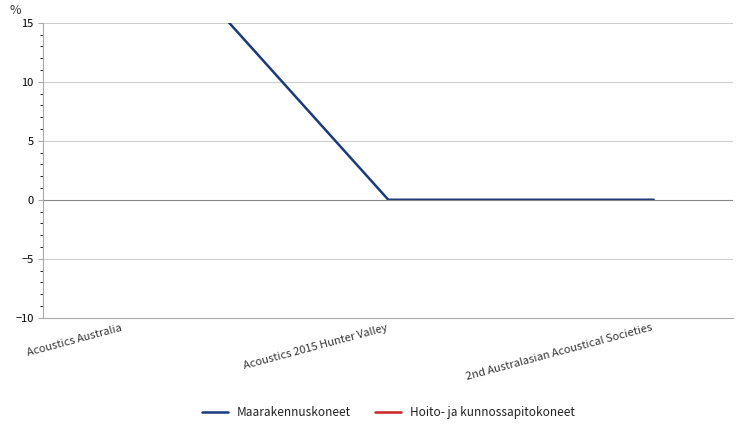

What is the average value of the Hoito- ja kunnossapitokoneet series?

109